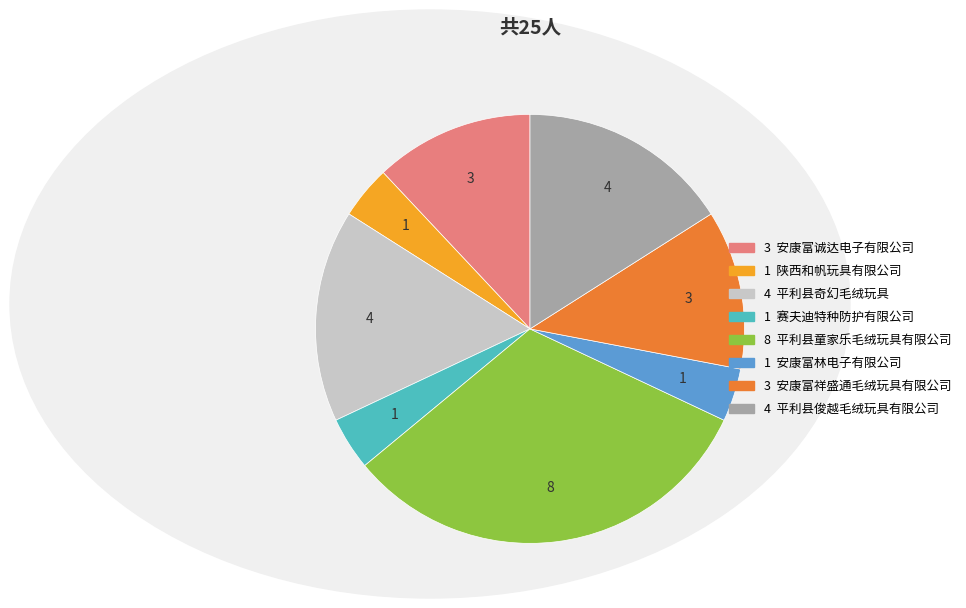

Is there any slice that represents more than half of the pie?

No